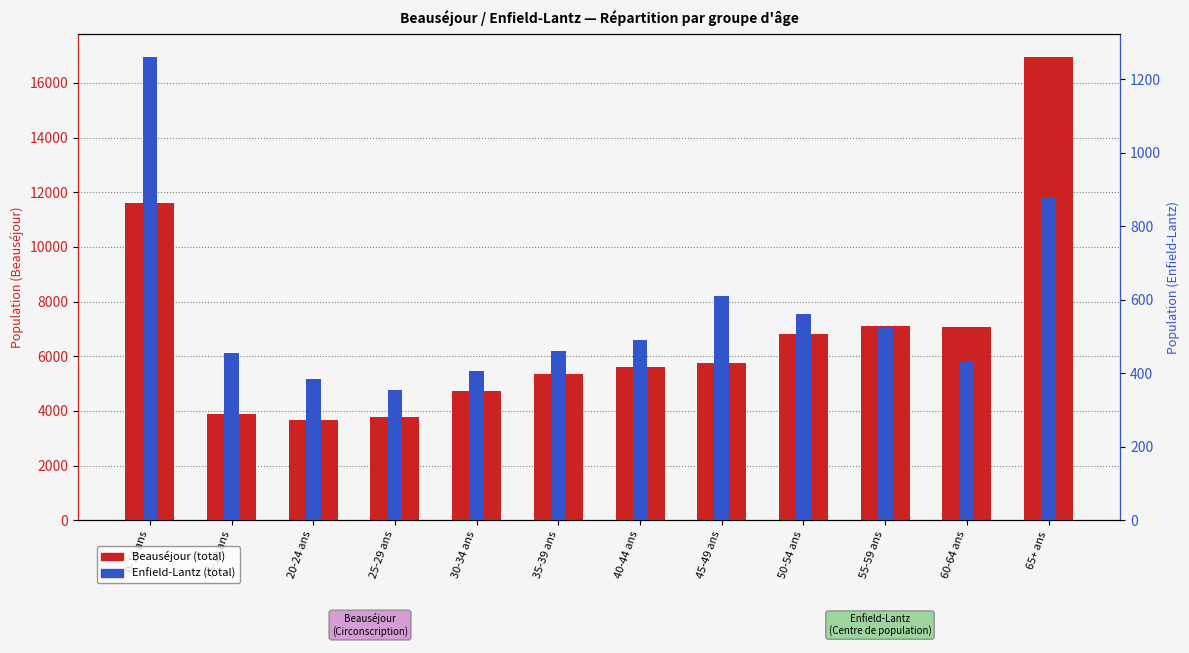

At how many categories does at least one series exceed 1975?

12